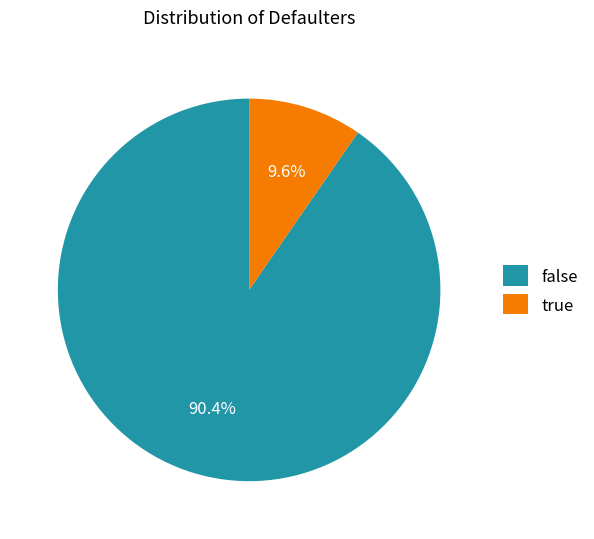

How much of the chart is everything except false?

9.6%